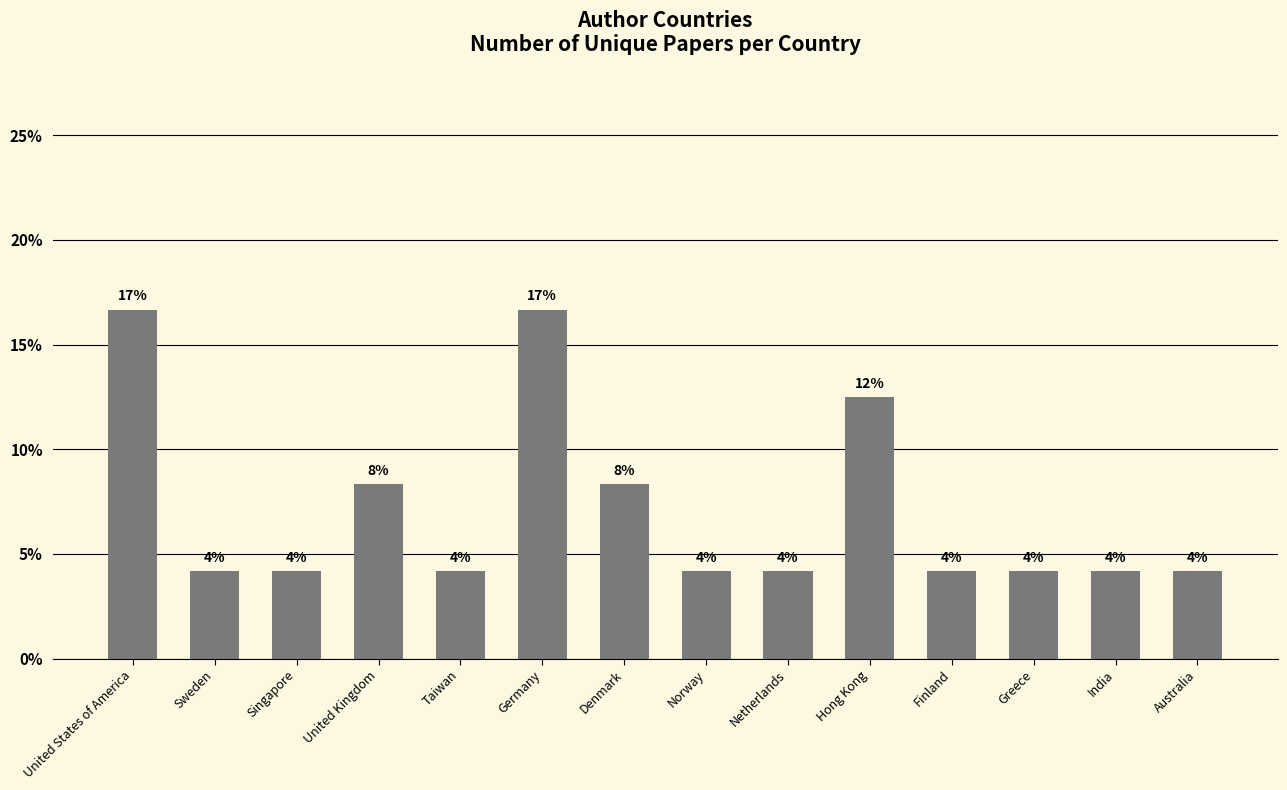

Are the bars horizontal?

No